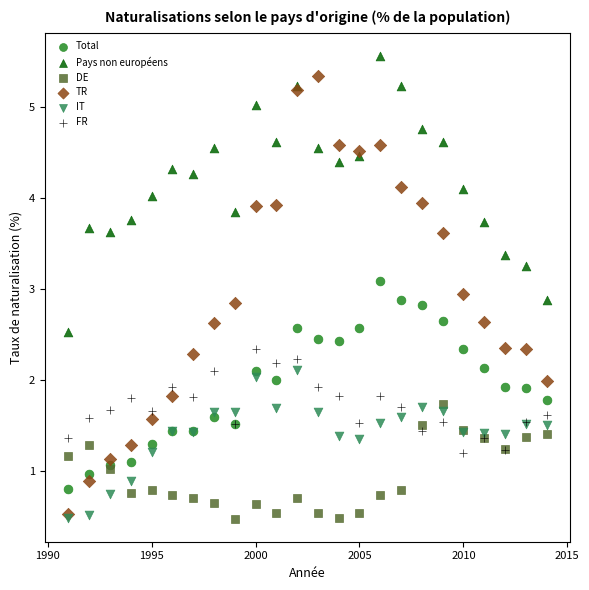

What are all the series names shown in the legend?

Total, Pays non européens, DE, TR, IT, FR